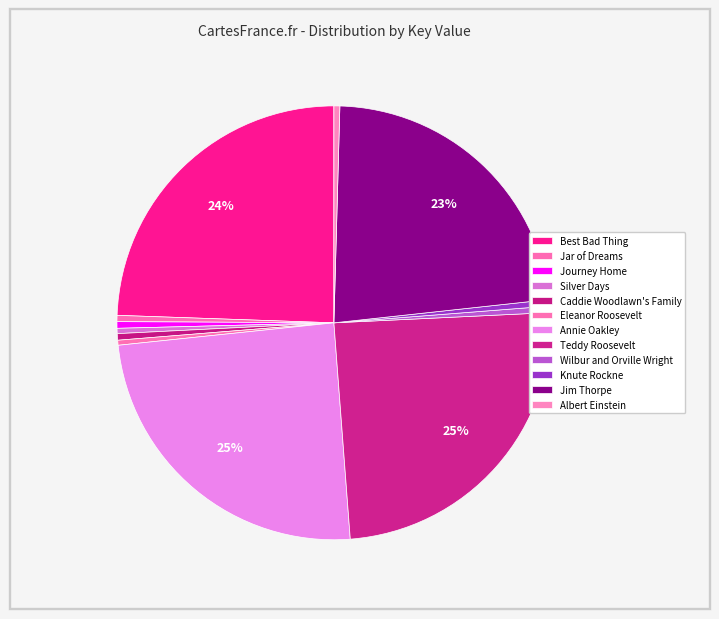

Is Knute Rockne the majority of the pie?

No